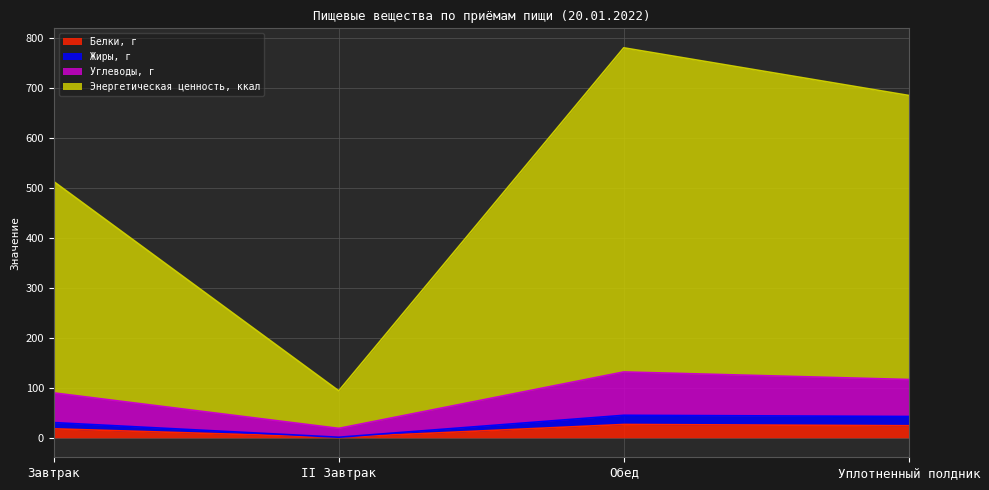

At which category is the sum across all series the highest?

Обед